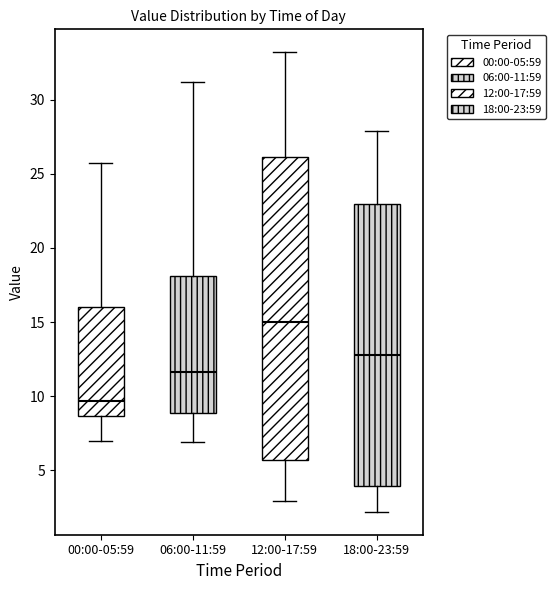

Comparing the boxes themselves (not the whiskers), which one is the tallest?

12:00-17:59